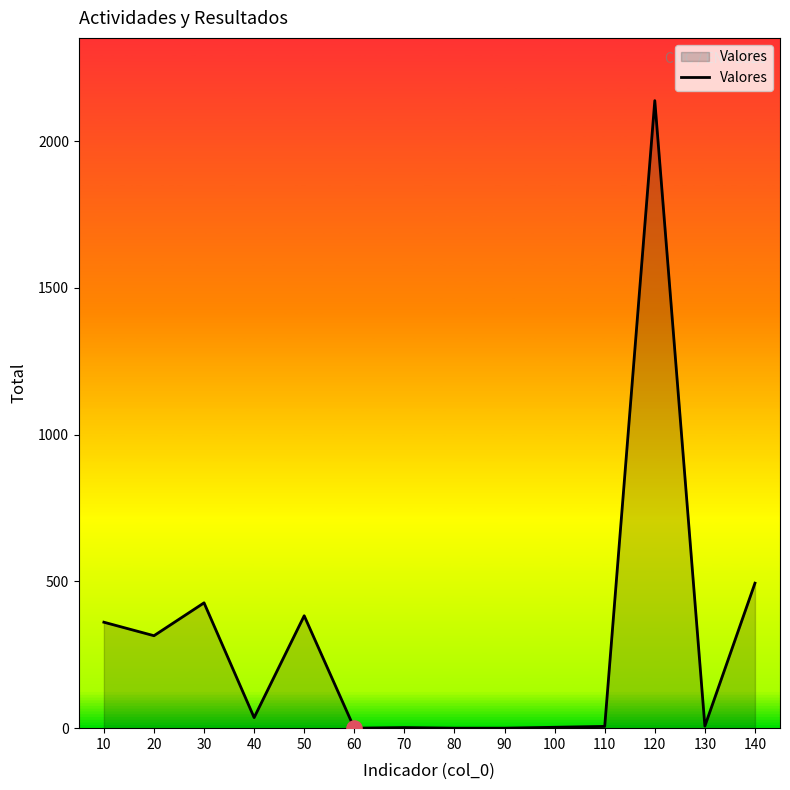

At which label is the value closest to 1069?

140